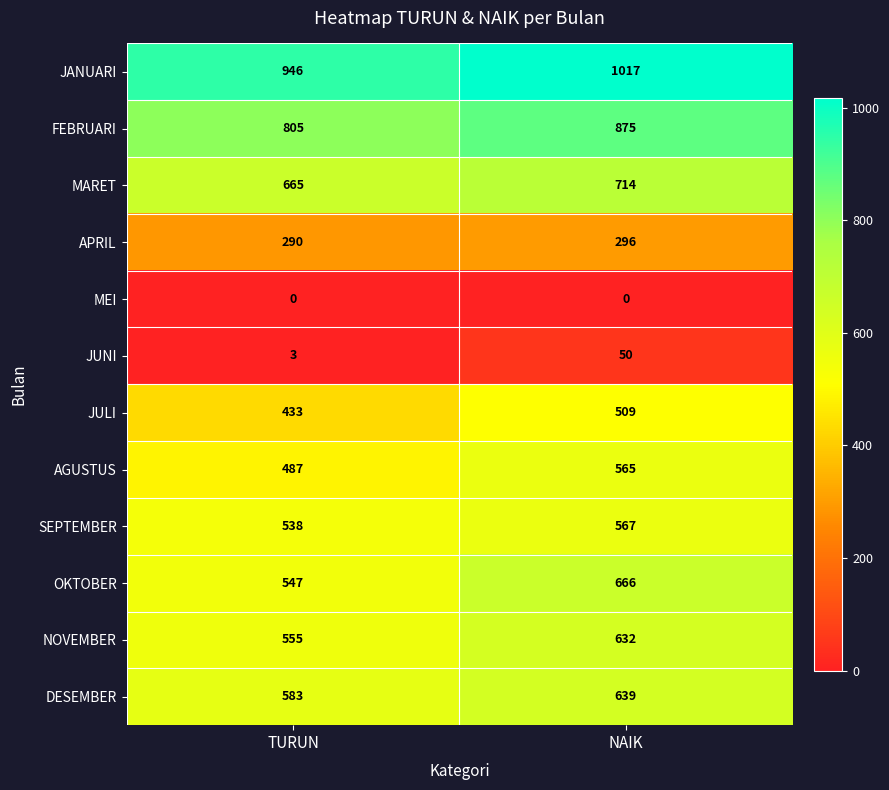

Which series has the largest range (max minus min)?

OKTOBER